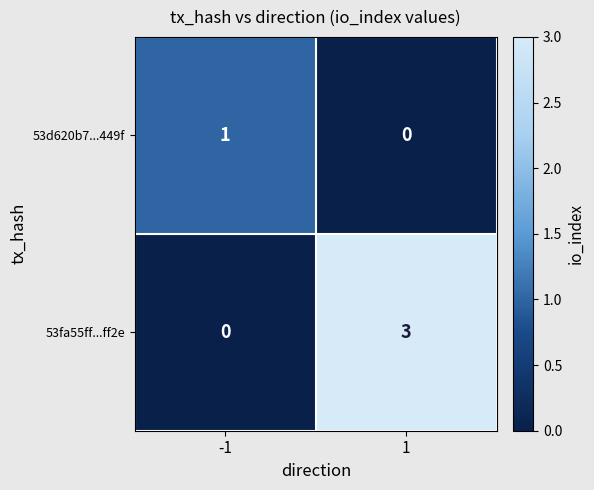

Rank the series at -1 from lowest to highest value.

53fa55ff...ff2e, 53d620b7...449f